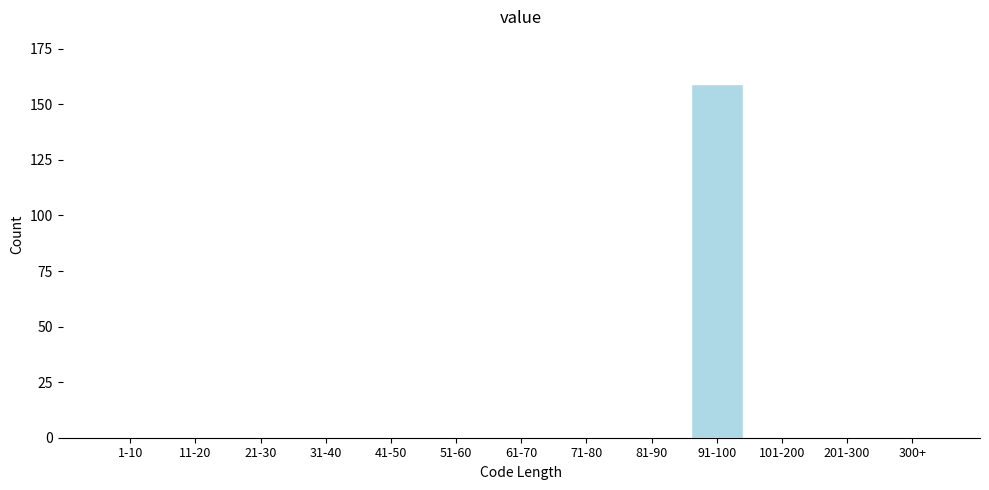

Reading right to left, extract all data points from this chart.

300+=0	201-300=0	101-200=0	91-100=159	81-90=0	71-80=0	61-70=0	51-60=0	41-50=0	31-40=0	21-30=0	11-20=0	1-10=0